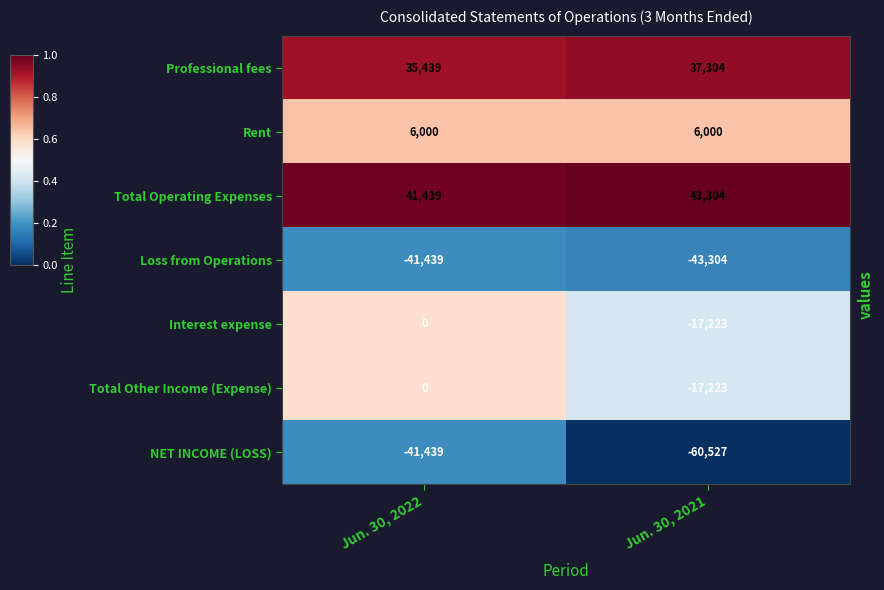

Reading left to right, list all the values displayed in this chart.

Professional fees: Jun. 30, 2022=35439	Jun. 30, 2021=37304
Rent: Jun. 30, 2022=6000	Jun. 30, 2021=6000
Total Operating Expenses: Jun. 30, 2022=41439	Jun. 30, 2021=43304
Loss from Operations: Jun. 30, 2022=-41439	Jun. 30, 2021=-43304
Interest expense: Jun. 30, 2022=0	Jun. 30, 2021=-17223
Total Other Income (Expense): Jun. 30, 2022=0	Jun. 30, 2021=-17223
NET INCOME (LOSS): Jun. 30, 2022=-41439	Jun. 30, 2021=-60527